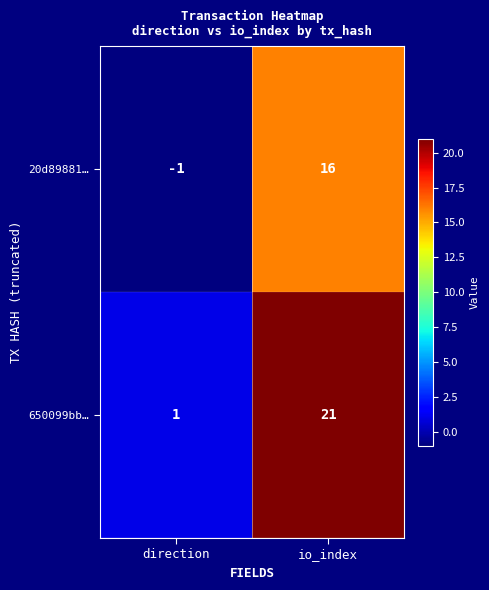

Where is 20d89881… nearest to the value 7?

direction